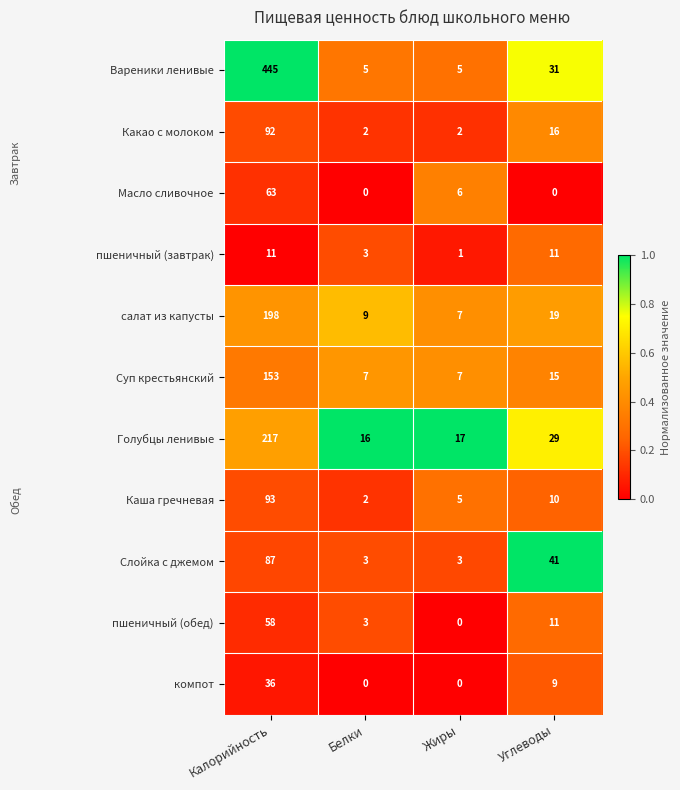

What is the total value across all series at Углеводы?

192